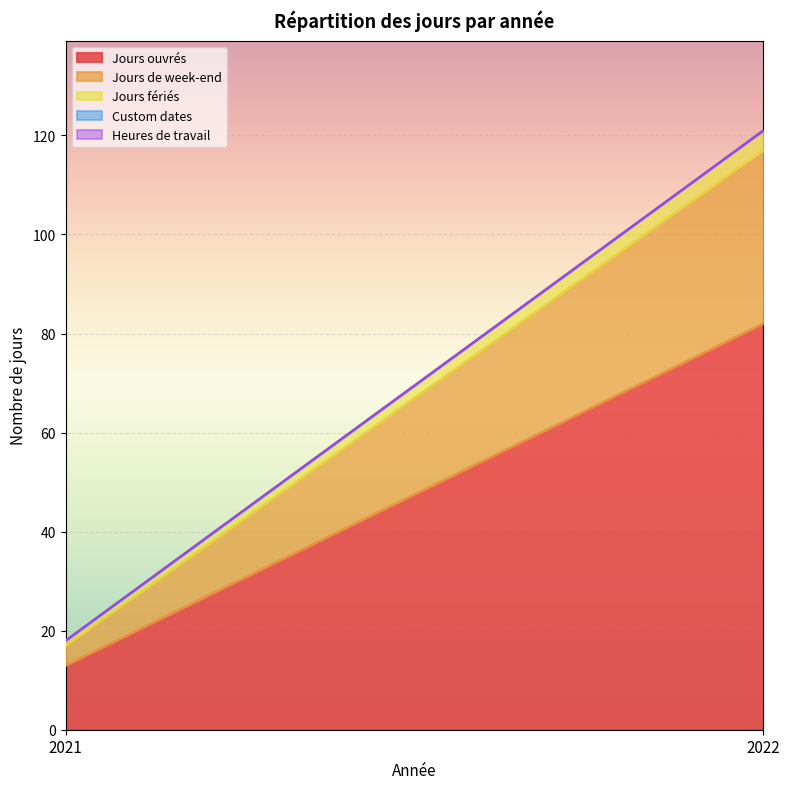

At which category is the sum across all series the highest?

2022